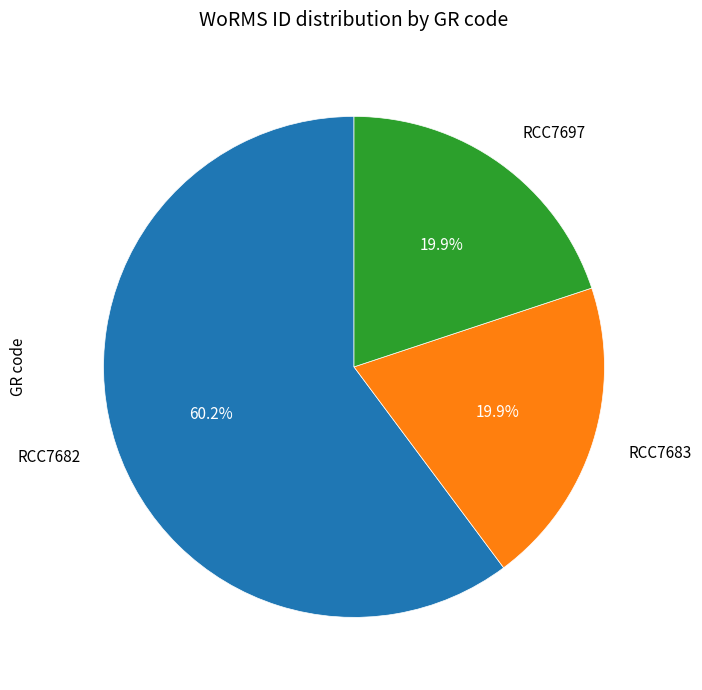

Is there any slice that represents more than half of the pie?

Yes